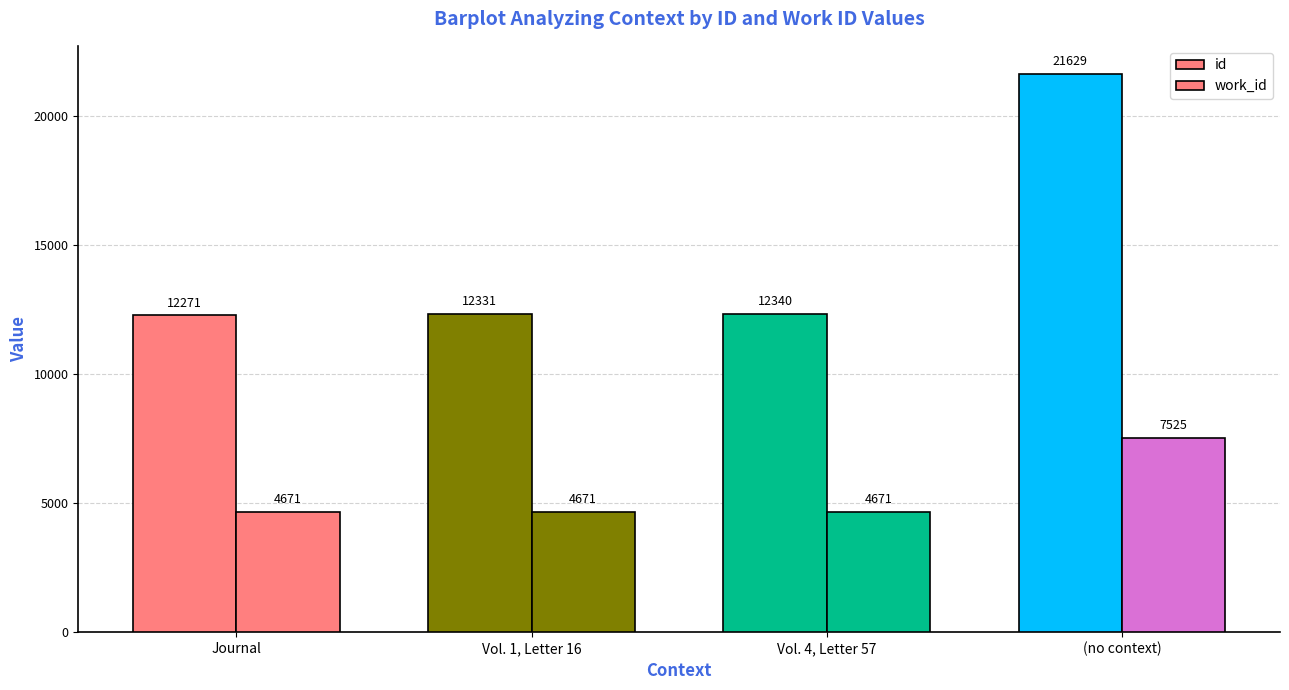

What is the label of the 3rd bar from the left?

Vol. 4, Letter 57